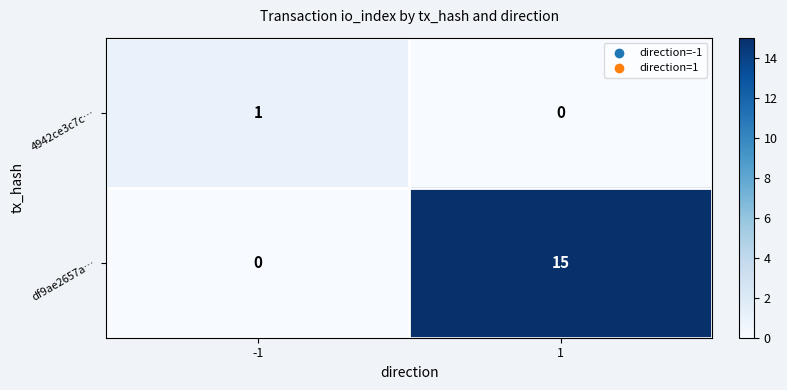

At which category is the sum across all series the highest?

1